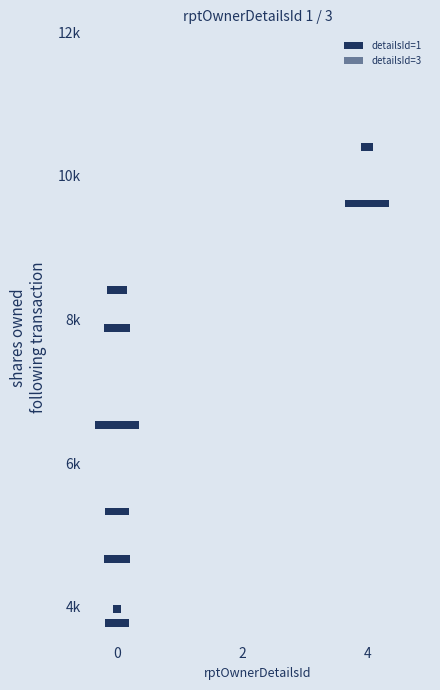

Rank the series by their maximum value, from lowest to highest.

1, 3